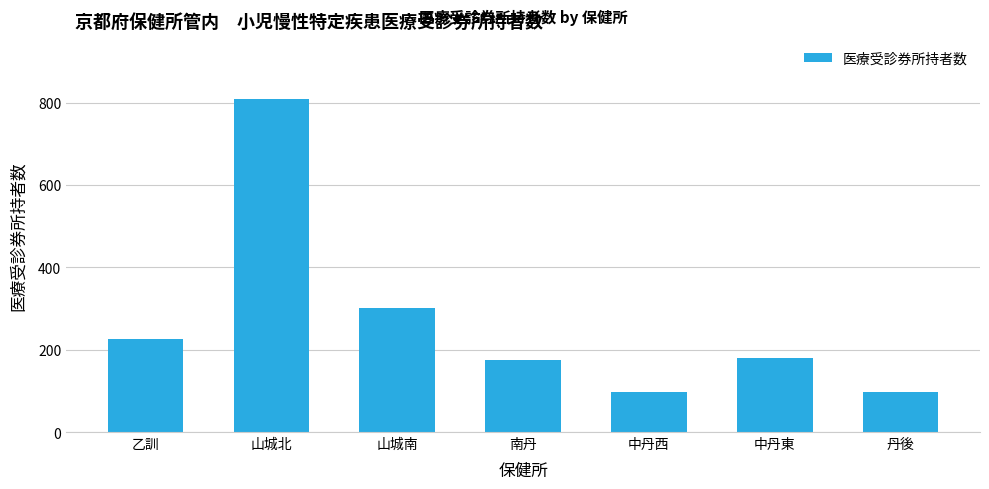

What is the difference between the maximum and minimum values?

712